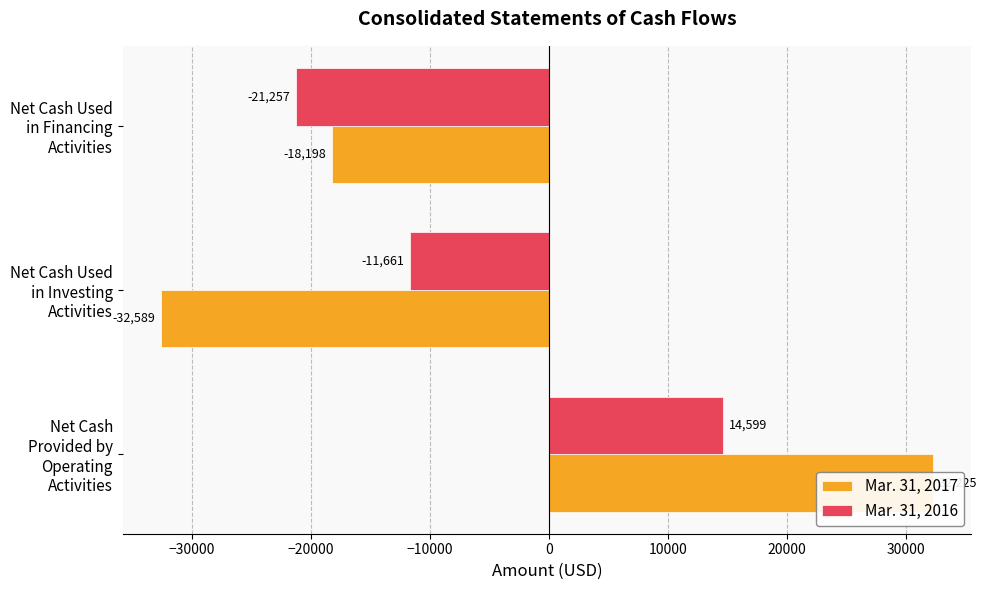

What is the value of the Mar. 31, 2017 bar at the 1st from the left?

32225